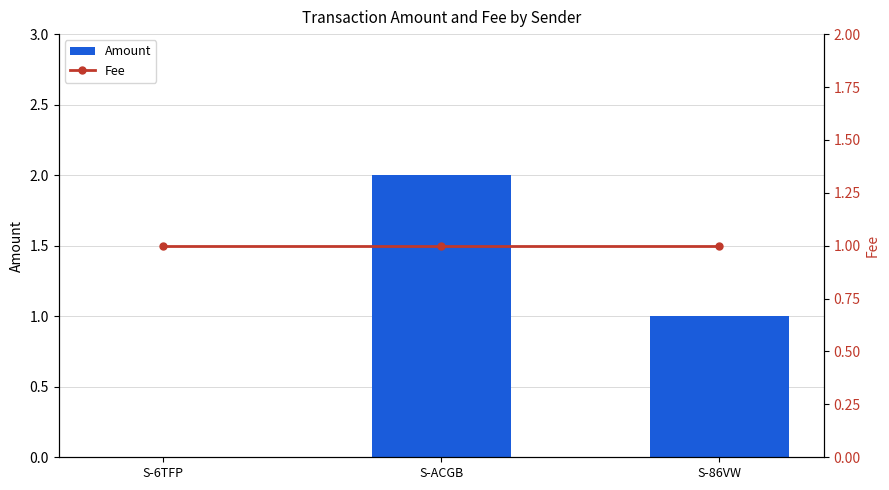

What value does the Amount series have at S-86VW?

1